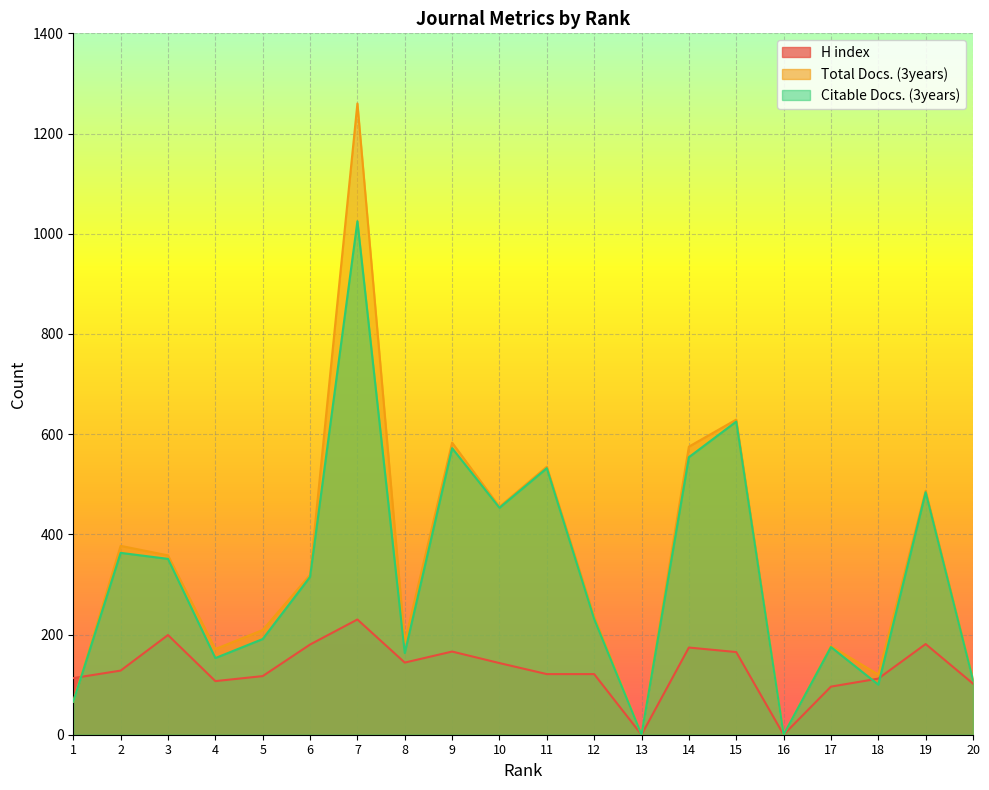

The value of Total Docs. (3years) at 9 is 583. True or false?

True